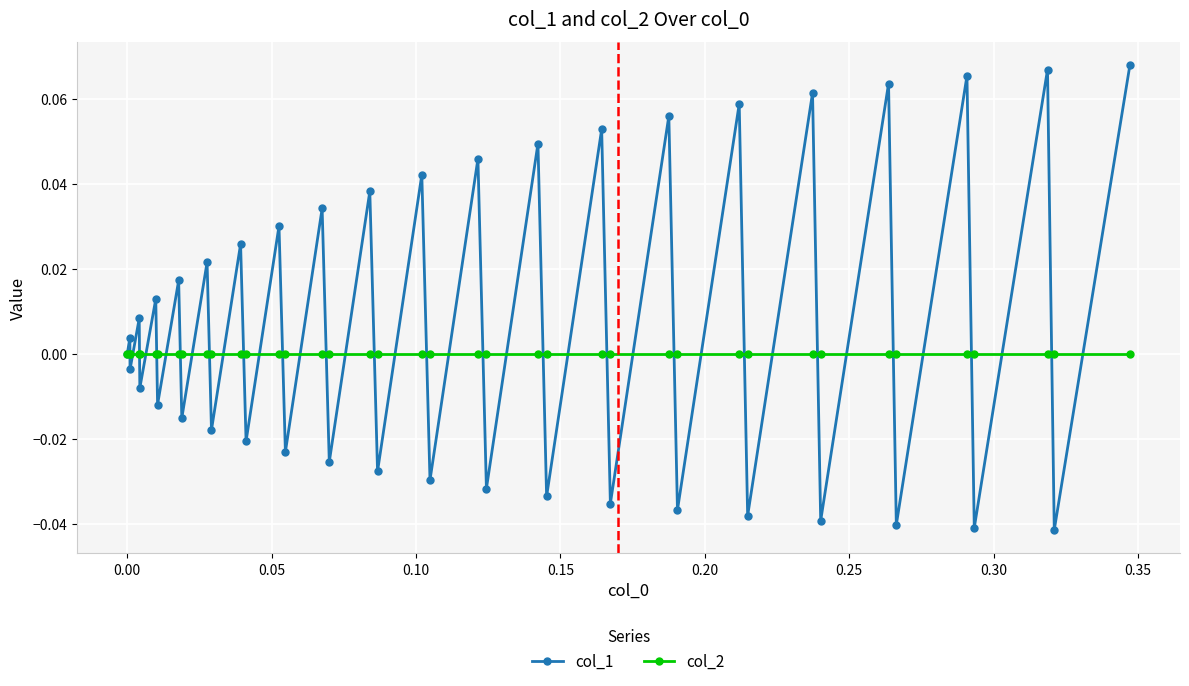

Rank the series by their maximum value, from lowest to highest.

col_2, col_1